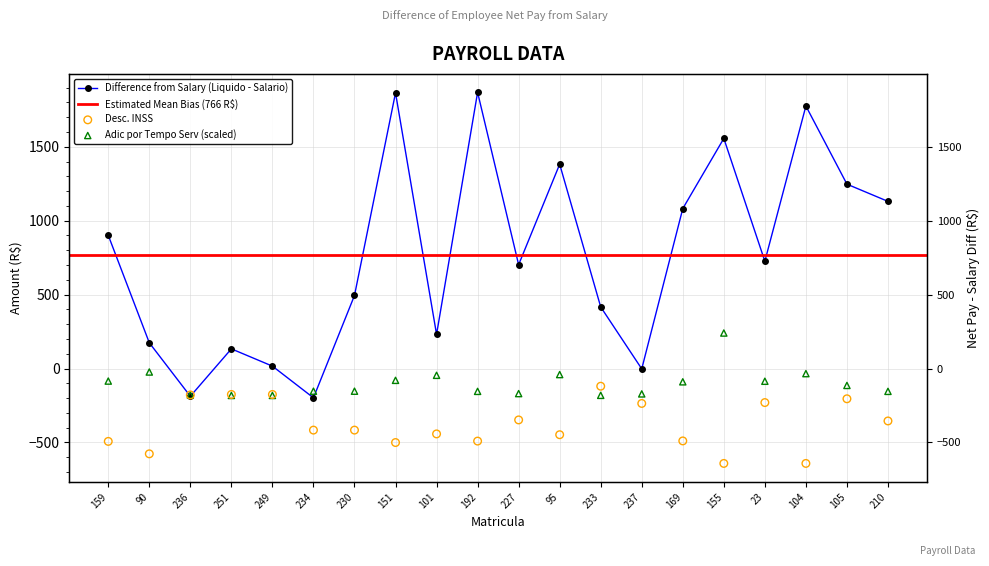

Which series has the largest total across all categories?

Adic por Tempo Serv